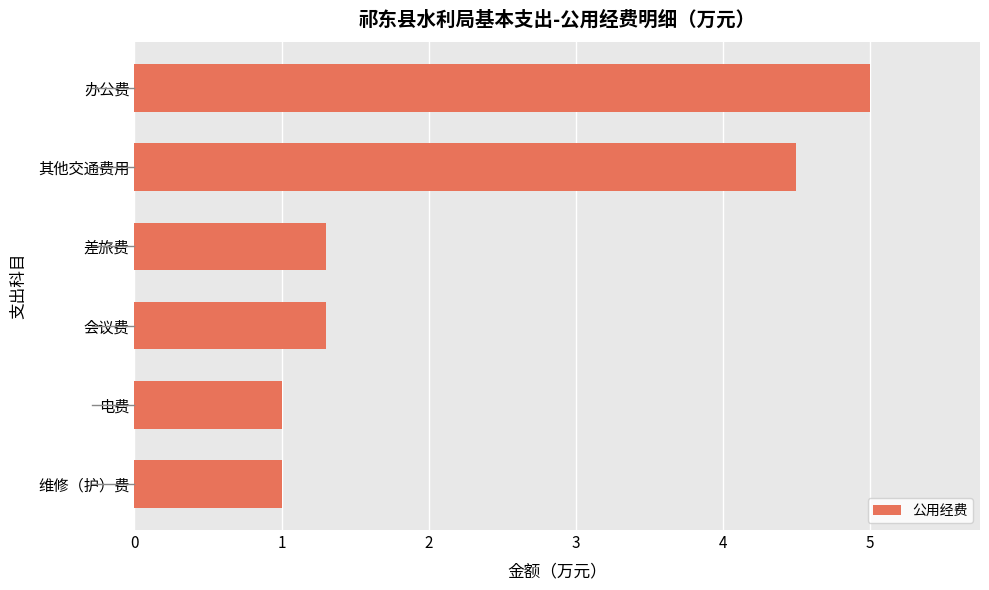

What value does the data have at 差旅费?

1.3